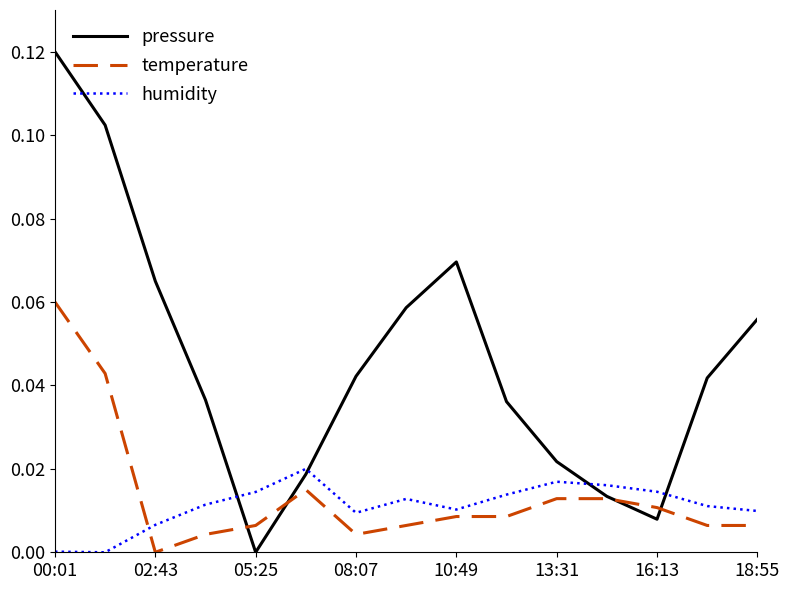

Rank the series by their maximum value, from lowest to highest.

humidity, temperature, pressure